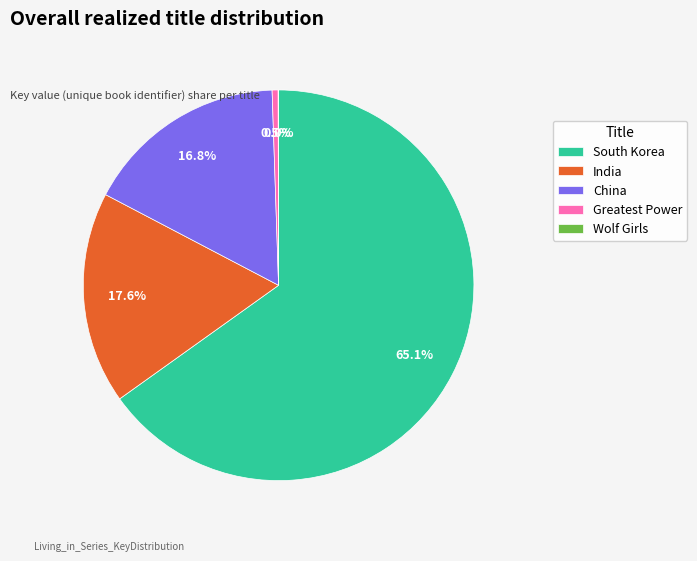

Is there a majority slice in this chart?

Yes